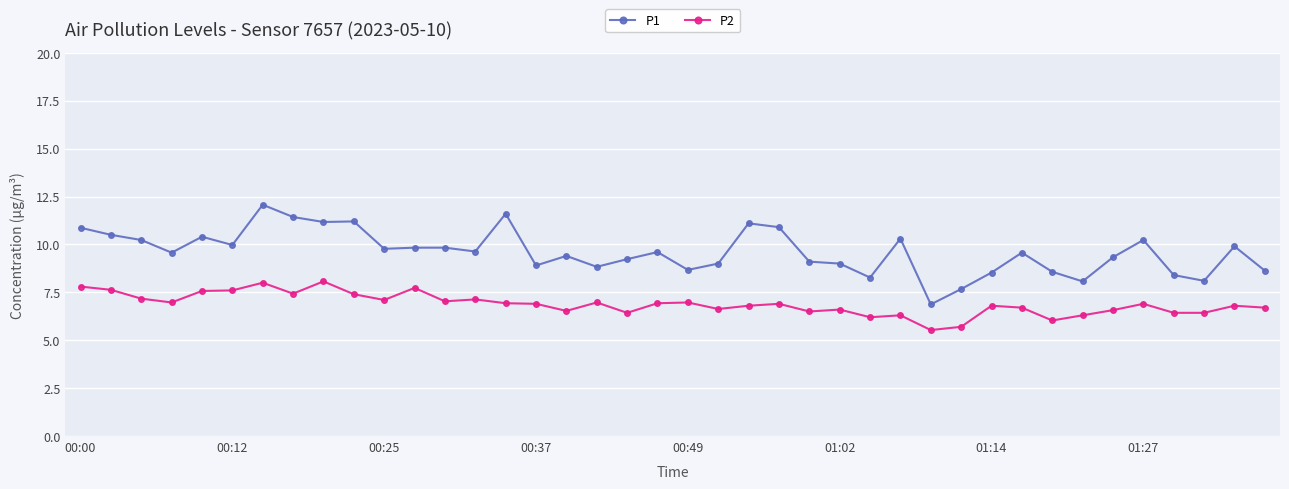

What is the difference between the maximum and second lowest values in the P2 series?

2.4